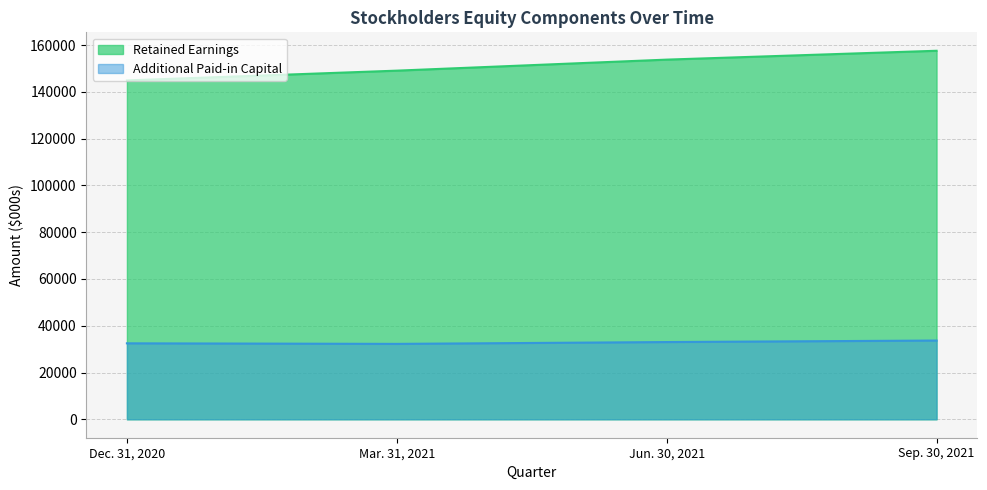

True or false: Retained Earnings and Additional Paid-in Capital cross at least once.

False